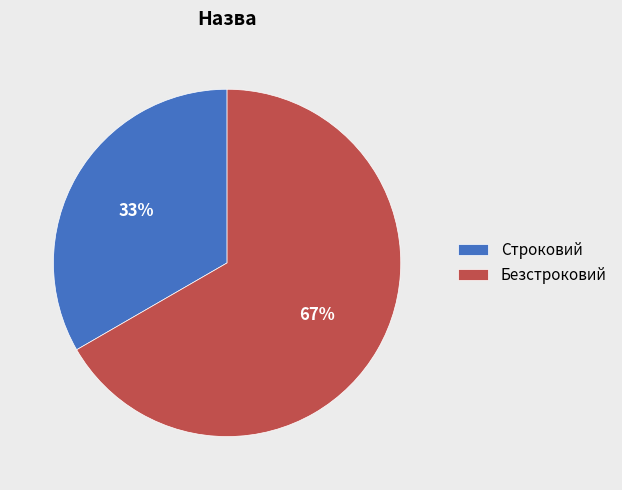

Which category has the biggest portion of the pie?

Безстроковий